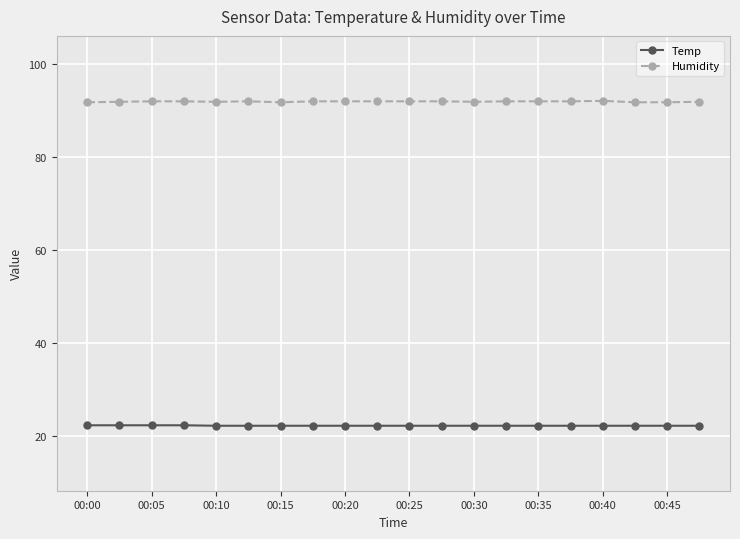

How many lines are shown in the chart?

2